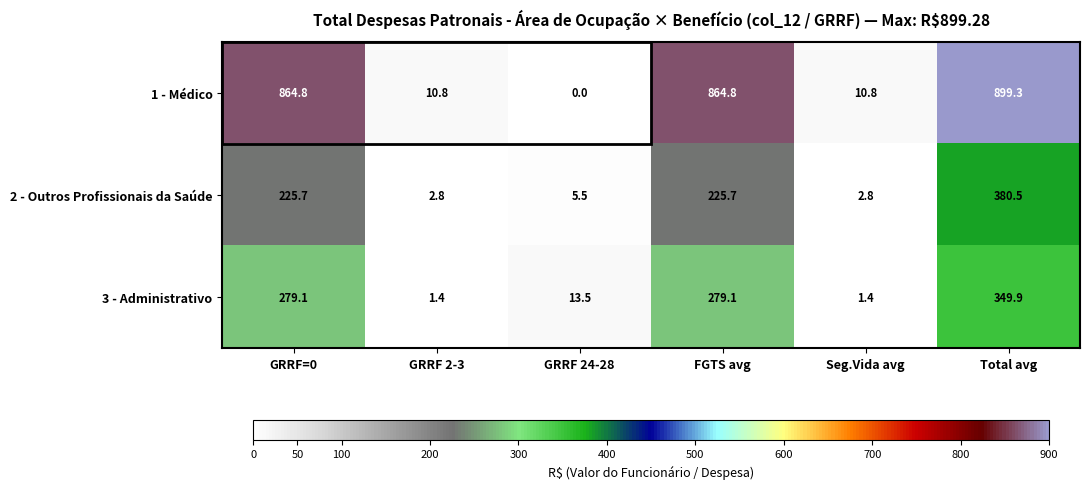

At GRRF 2-3, list the series in order from smallest to largest.

3 - Administrativo, 2 - Outros Profissionais da Saúde, 1 - Médico